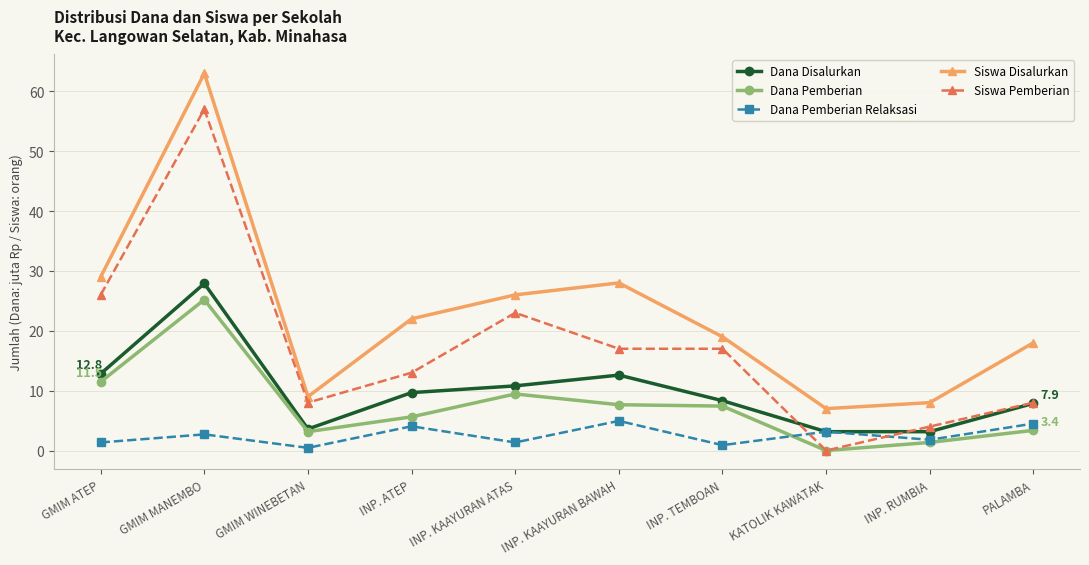

Where is the first local minimum for Dana Pemberian?

GMIM WINEBETAN